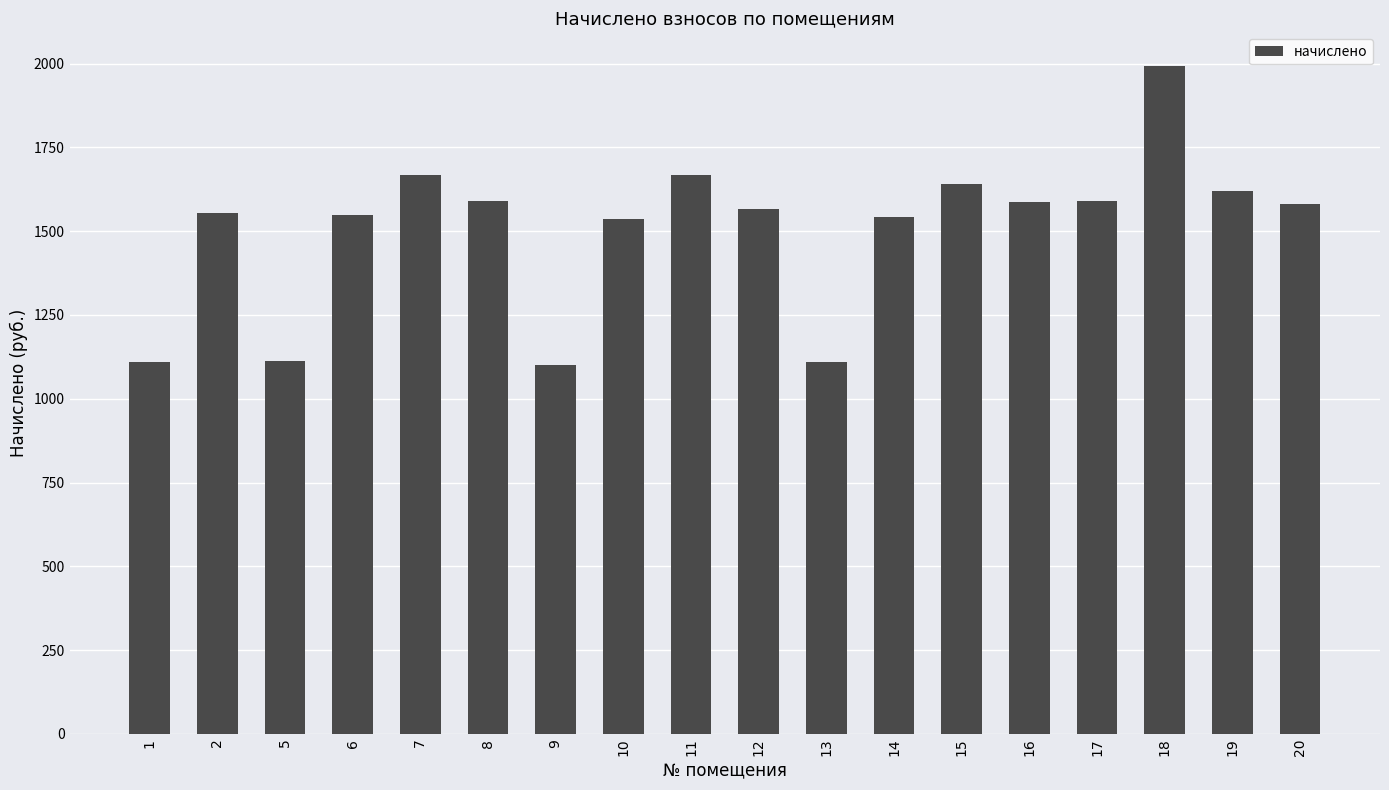

Approximately how many times larger is the value at 6 compared to 14?

1.0